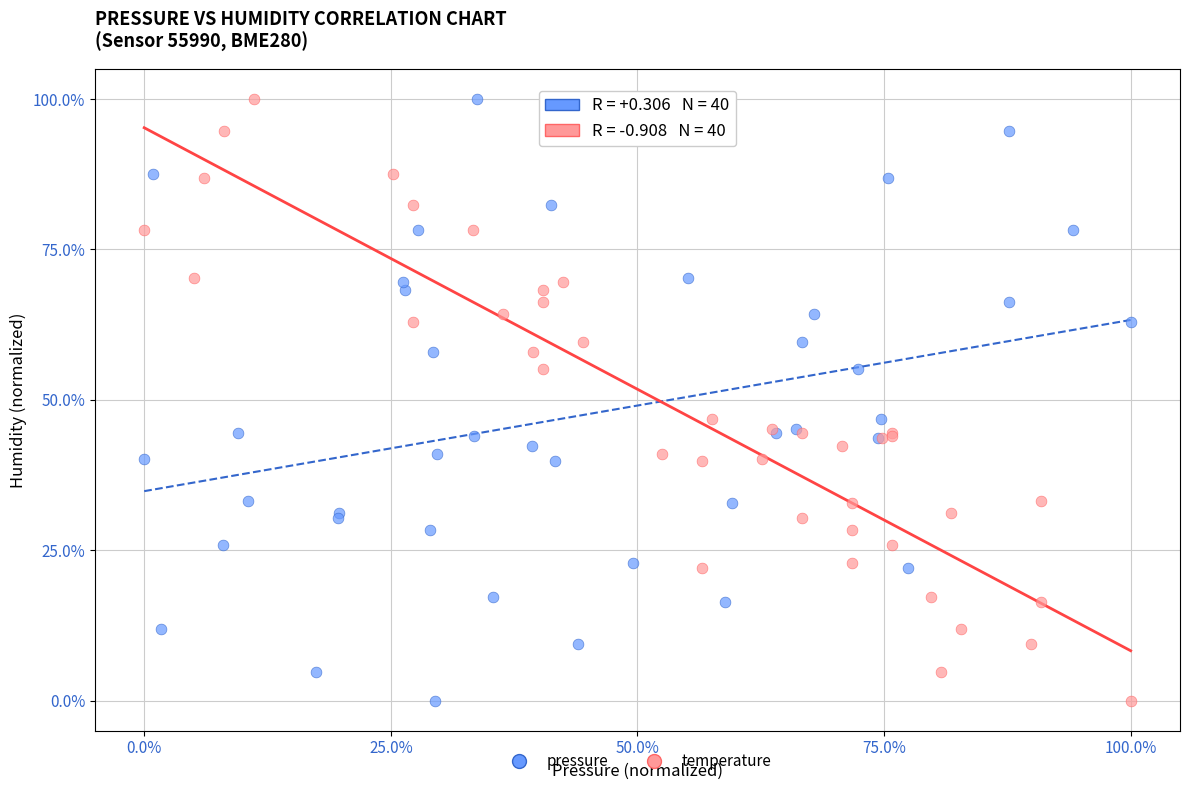

What are all the series names shown in the legend?

pressure, temperature